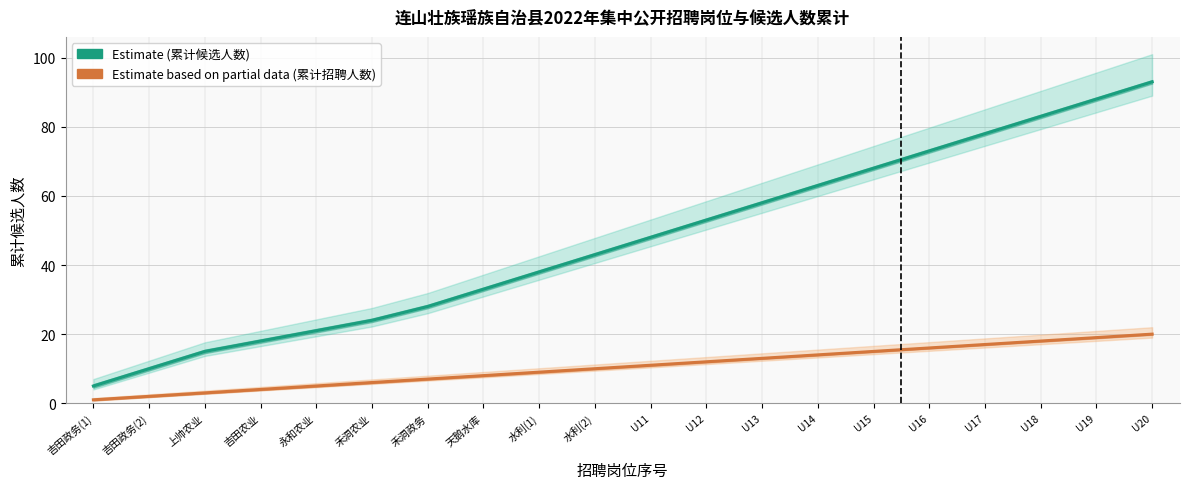

True or false: 累计候选人数 (Estimate) and 累计招聘人数 (Estimate based on partial data) intersect in this chart.

False